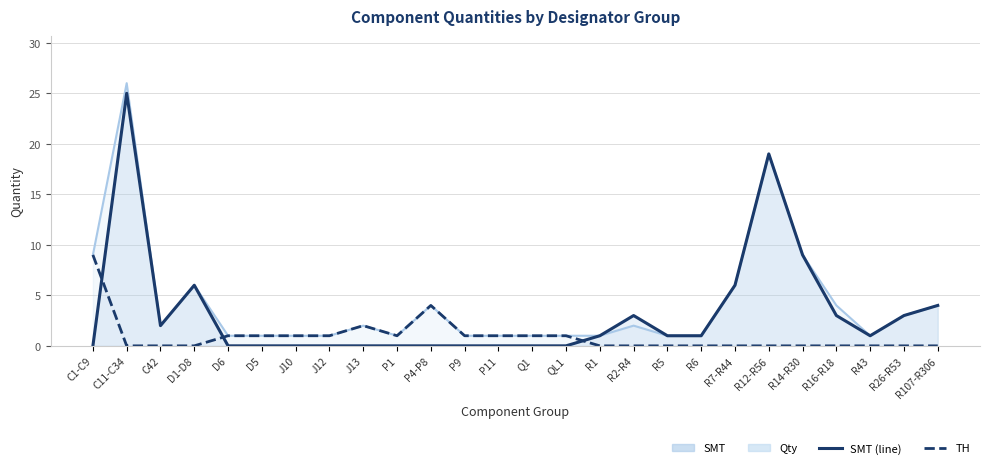

What is the label of the 20th point from the left?

R7-R44